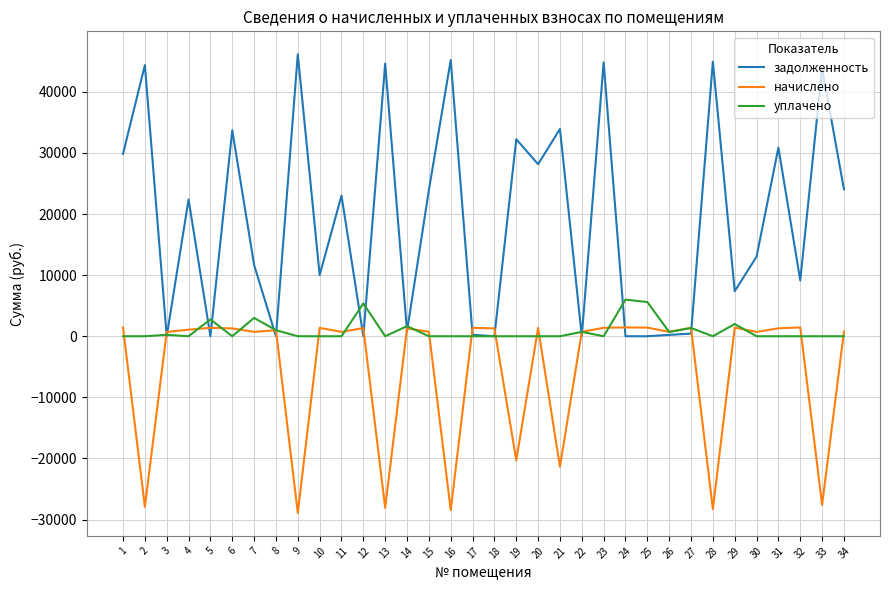

What is the lowest value of the начислено series?

-28911.4